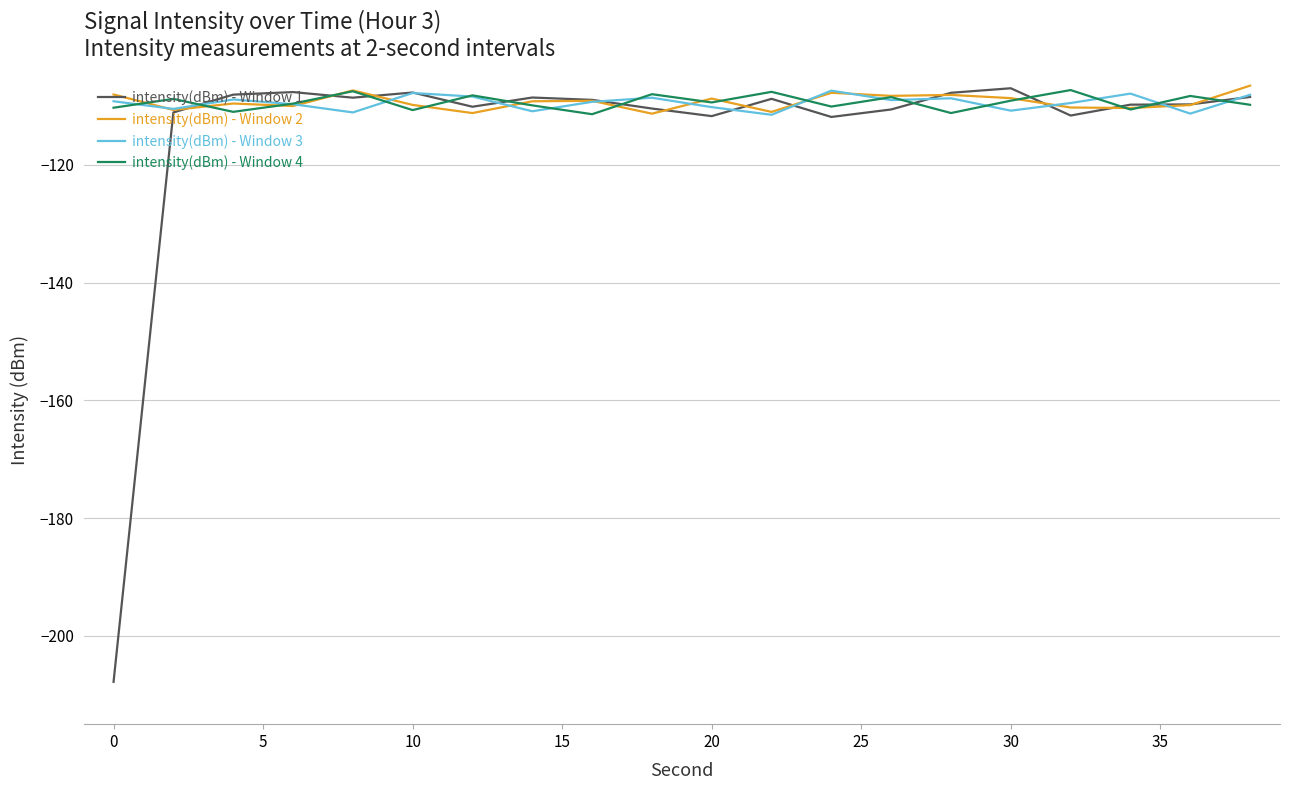

True or false: intensity(dBm) - Window 3 and intensity(dBm) - Window 1 cross at least once.

True